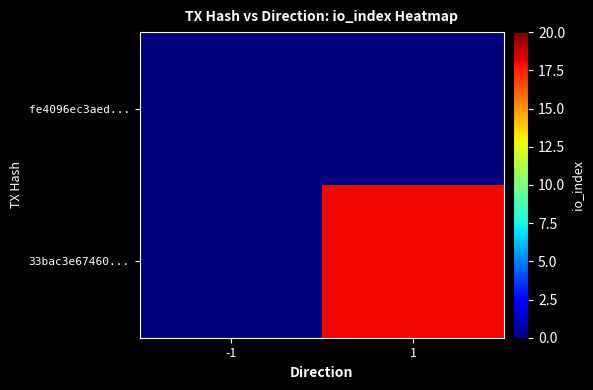

Count the number of data series in this chart.

2